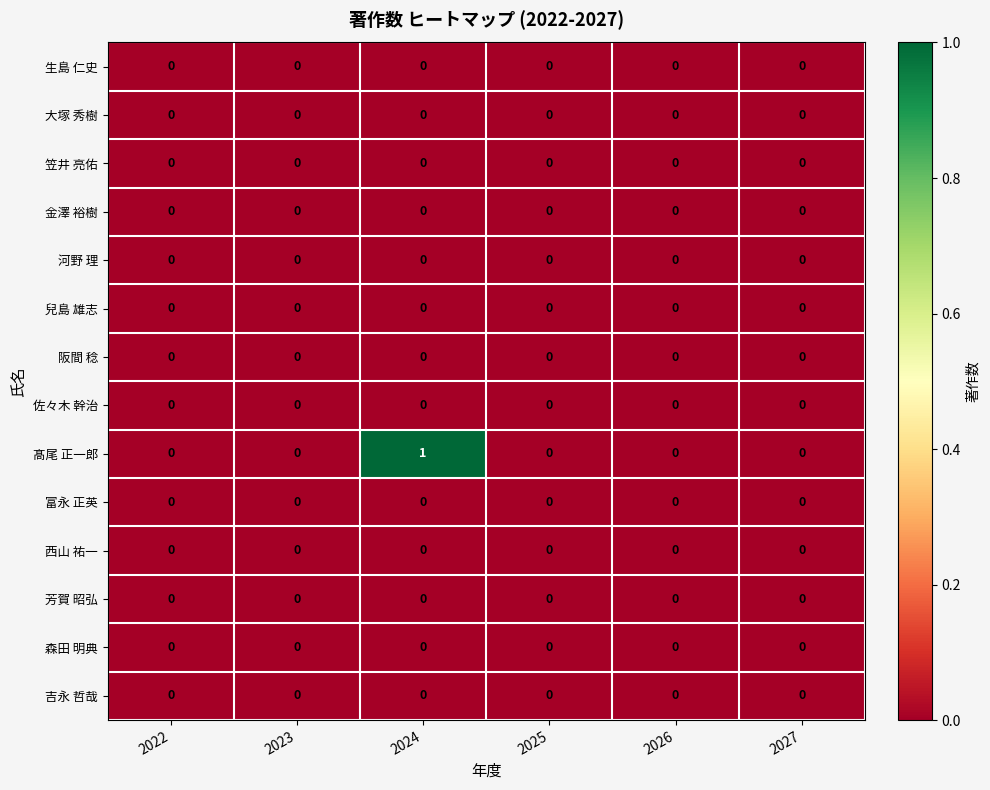

Which series has the largest range (max minus min)?

髙尾 正一郎